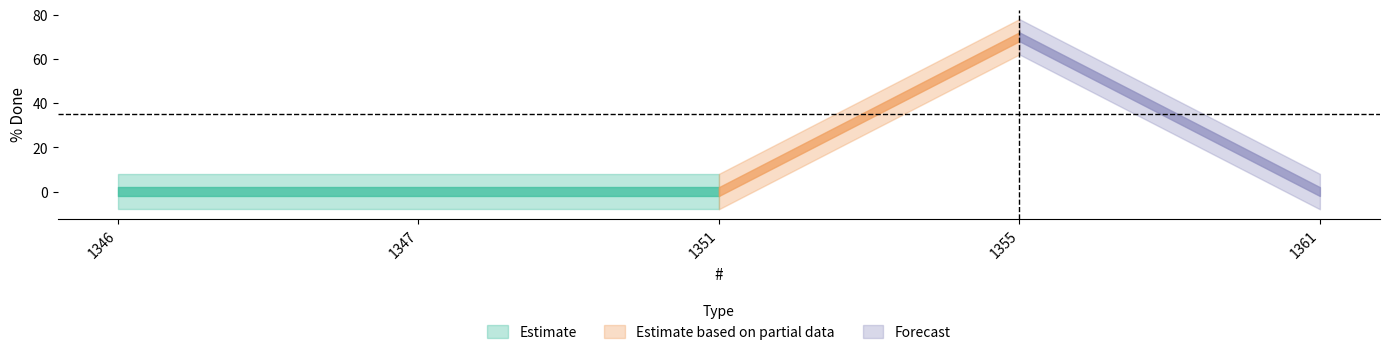

How many points are higher than both their immediate neighbors (excluding endpoints)?

1